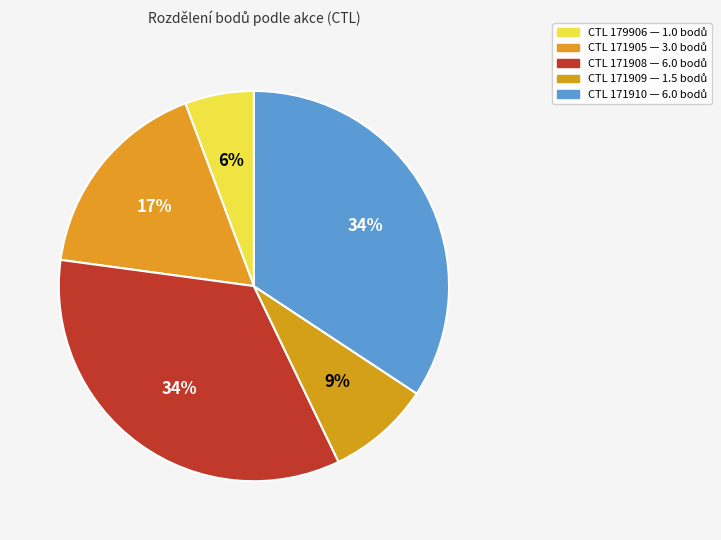

Count the number of slices in the pie.

5